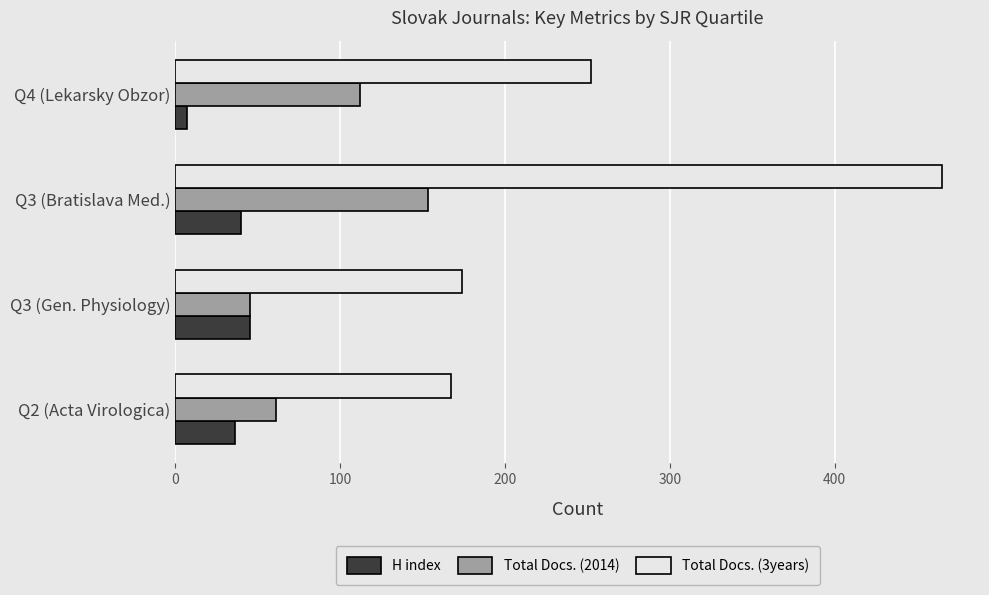

Which label corresponds to the largest value in the chart?

Q3 (Bratislava Med.)